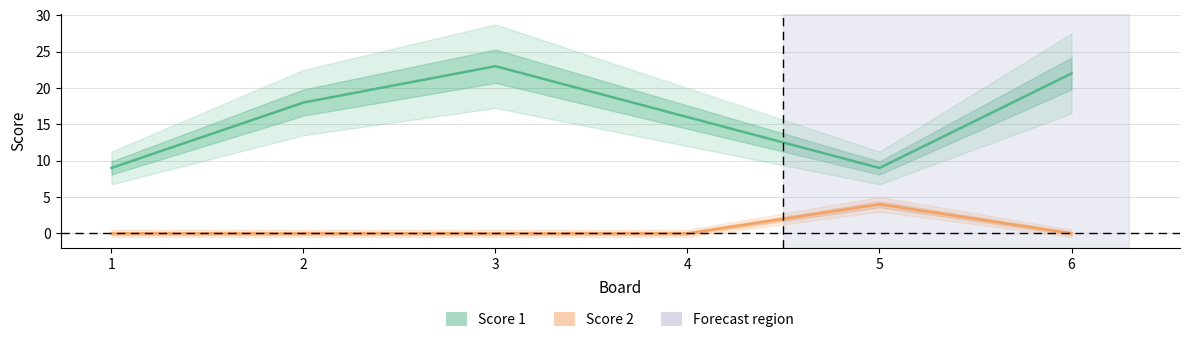

What is the difference between the maximum and second lowest values in the Score 2 series?

4